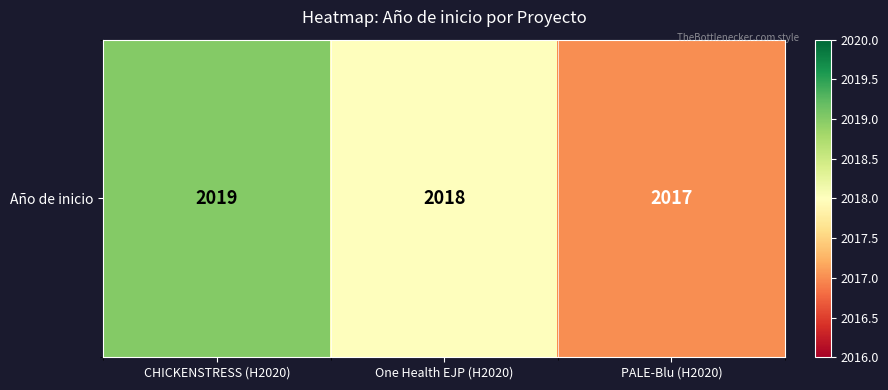

Rank the categories by value from highest to lowest.

CHICKENSTRESS (H2020), One Health EJP (H2020), PALE-Blu (H2020)